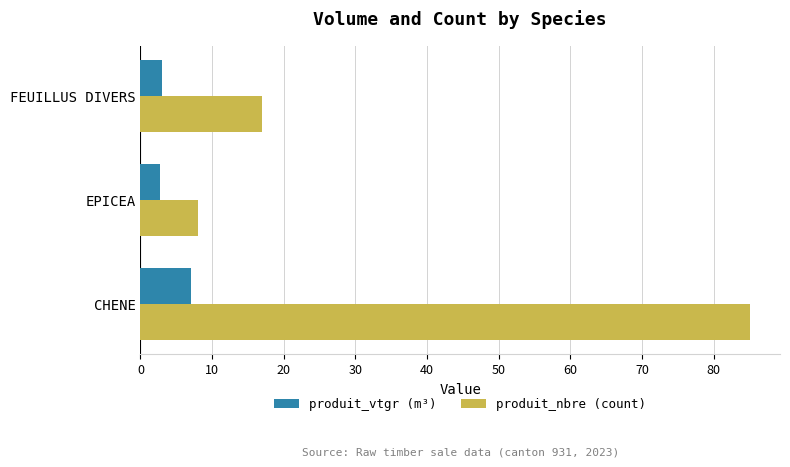

The produit_vtgr (m³) series shows 2.8 at EPICEA. True or false?

True